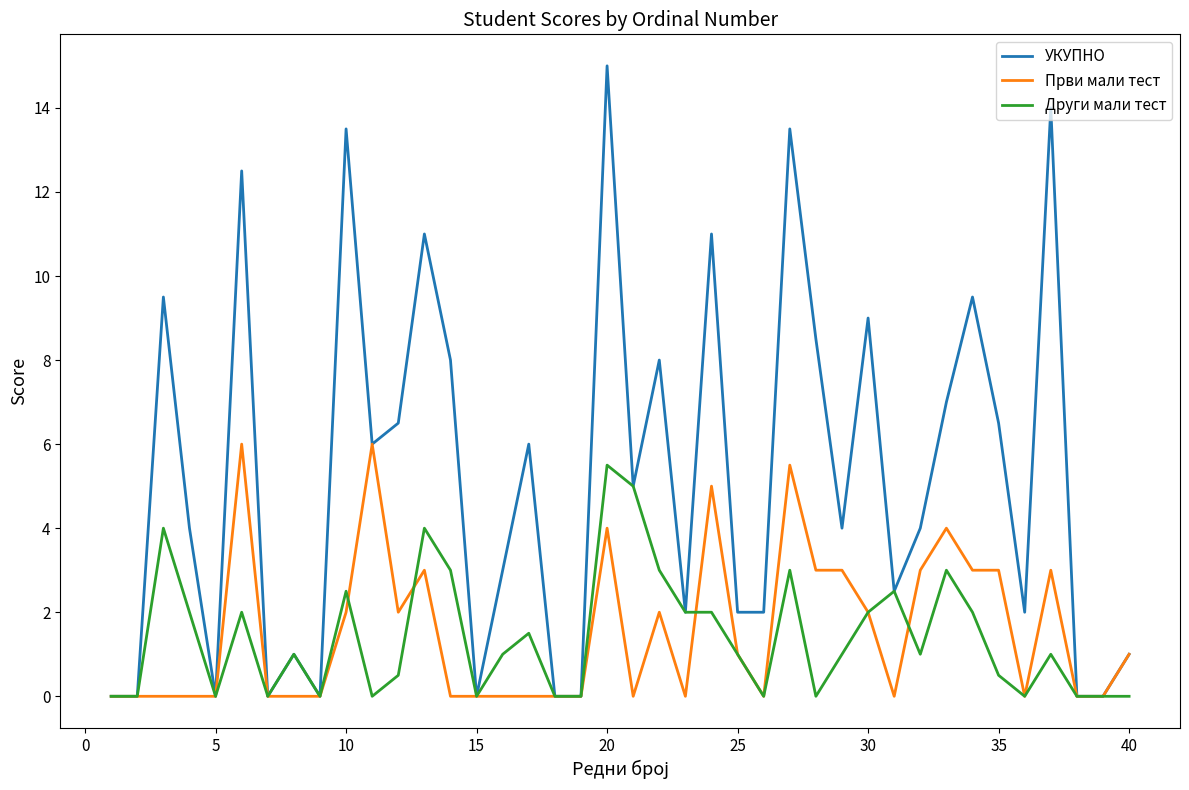

What is the greatest value displayed?

15.0